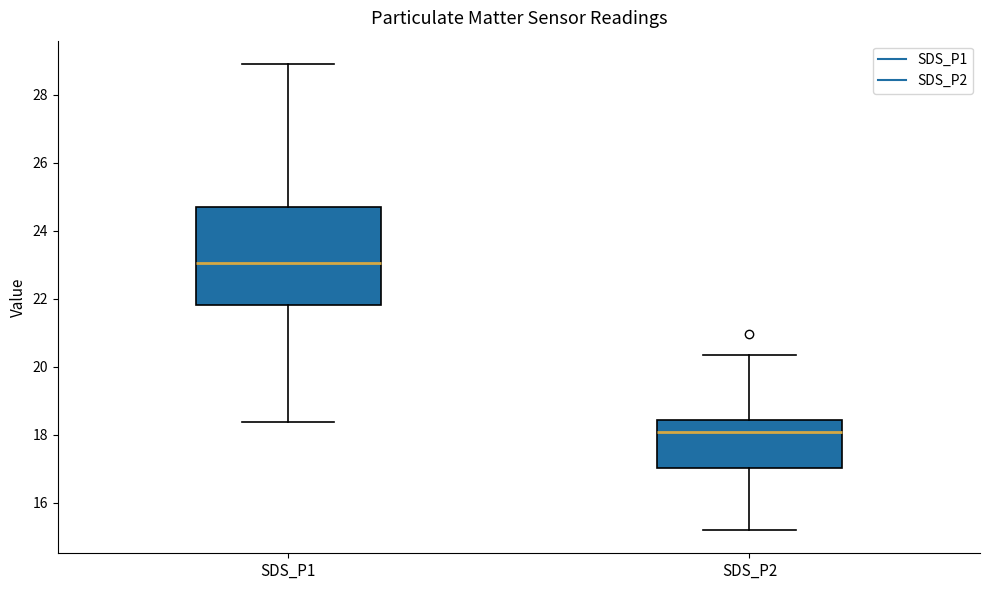

Reading left to right, read every box against the y-axis: the position of its median line, the range the box covers, and the ends of its whiskers. The values are not printed on the chart, so give them approximately, as read against the axis.

SDS_P1: median 23.0, box 21.8 to 24.8, whiskers 18.4 to 29.0
SDS_P2: median 18.0, box 17.0 to 18.4, whiskers 15.2 to 20.4